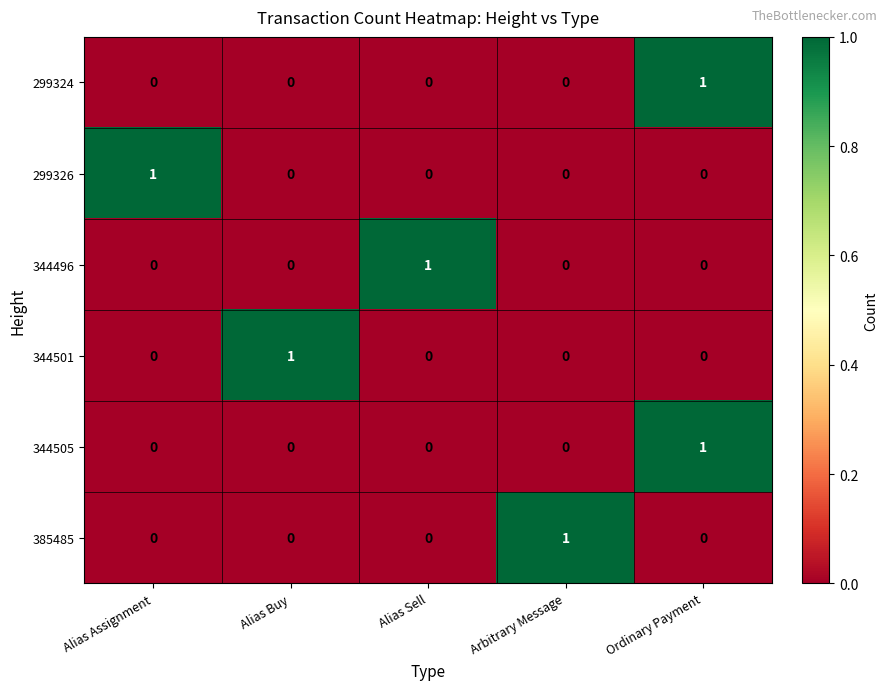

At which label does 299324 reach its peak?

Ordinary Payment